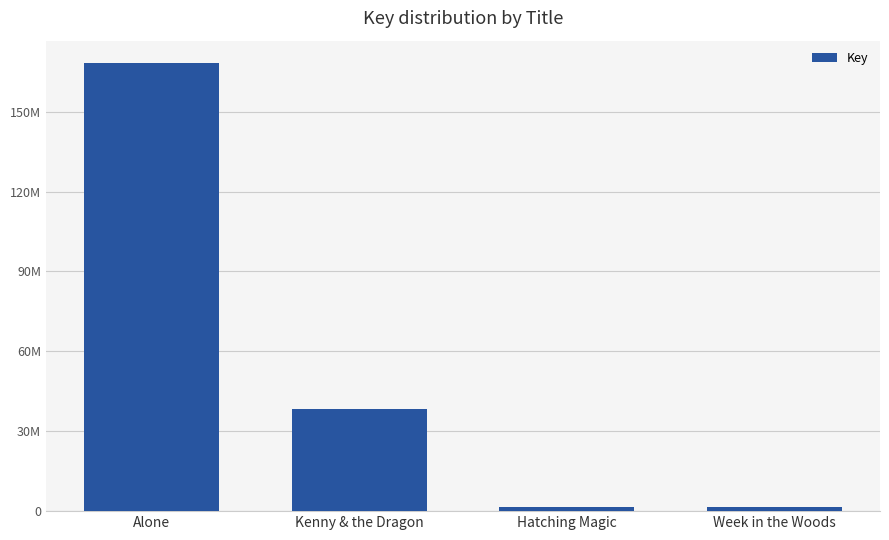

Count the number of categories in the chart.

4